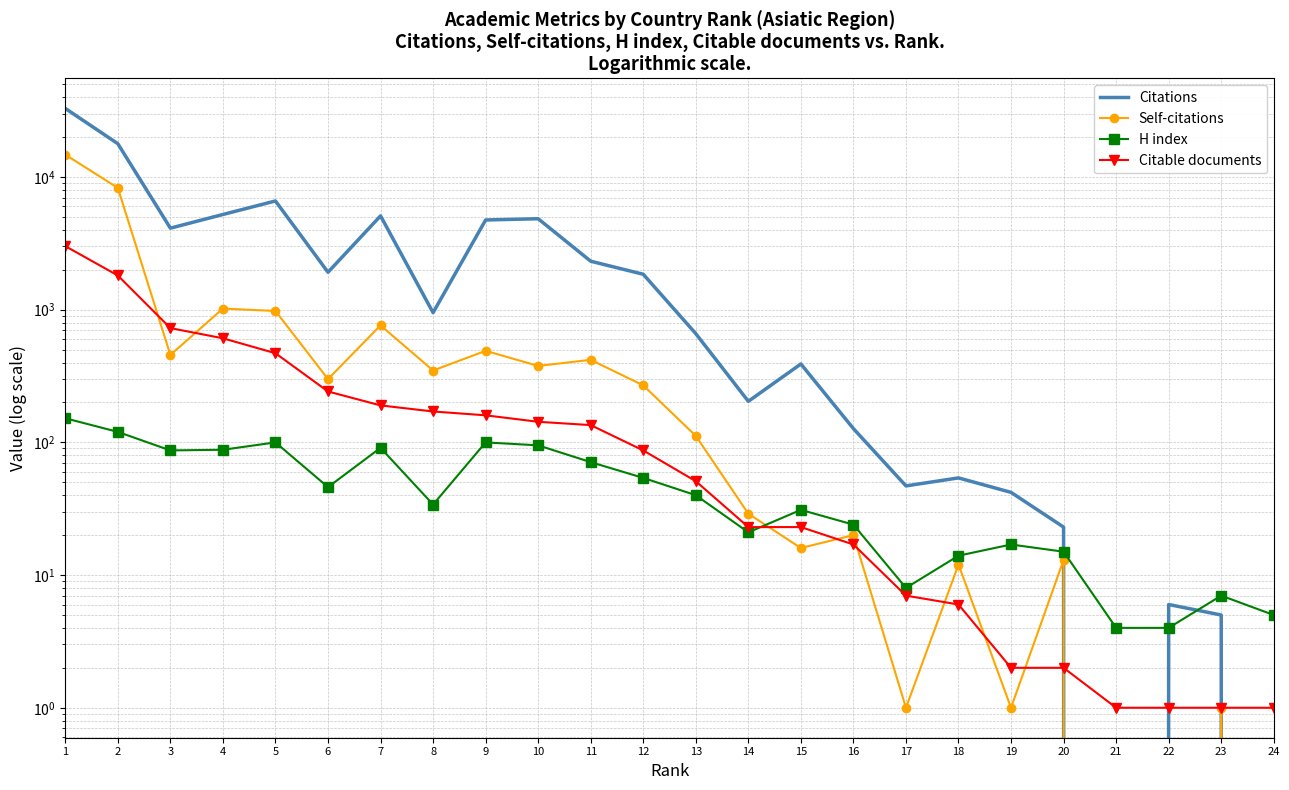

Which series has the largest total across all categories?

Citations